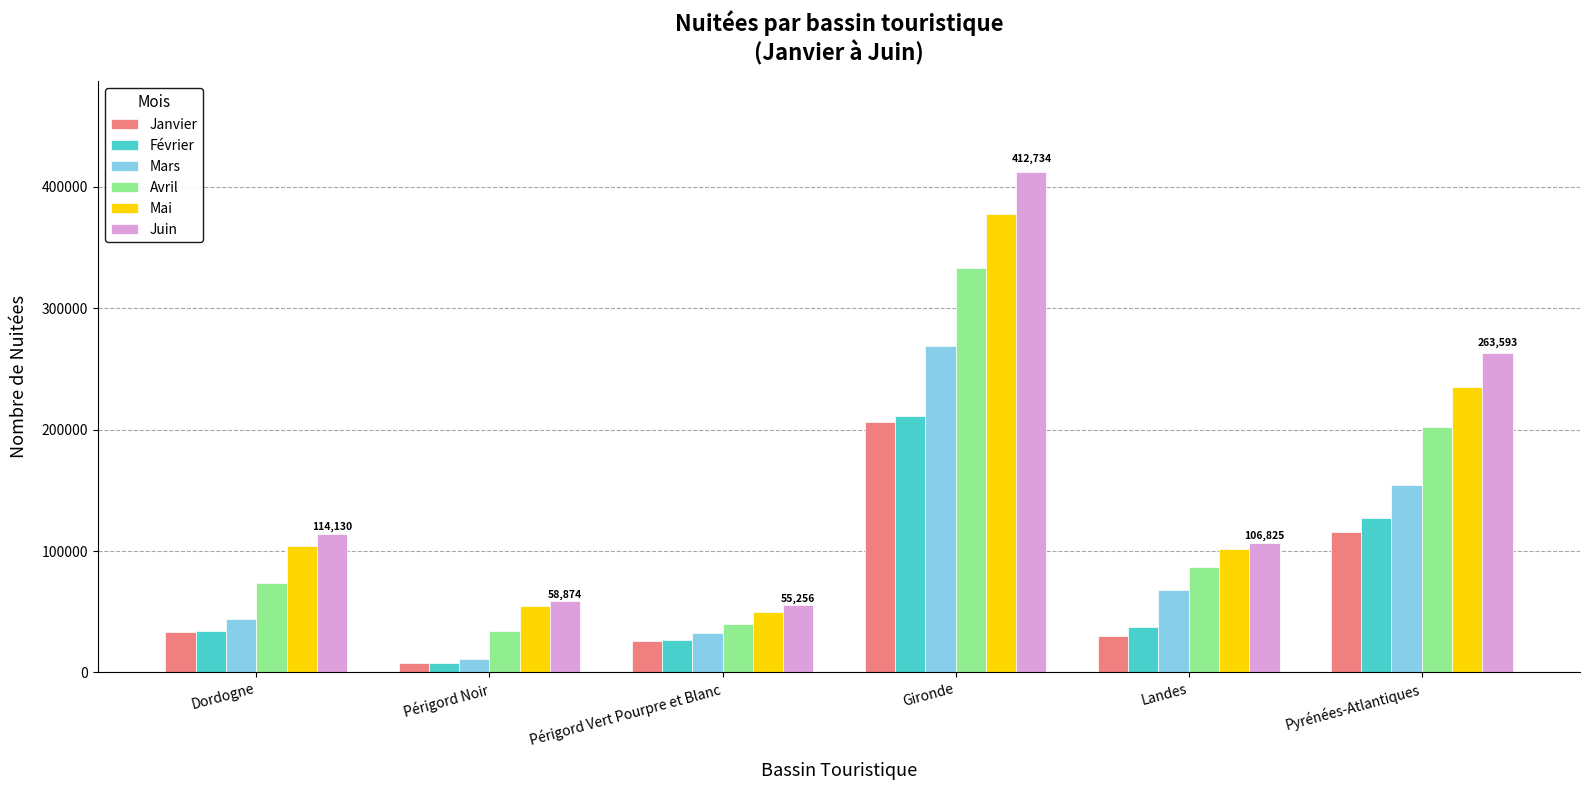

Which series has the widest spread of values?

Juin